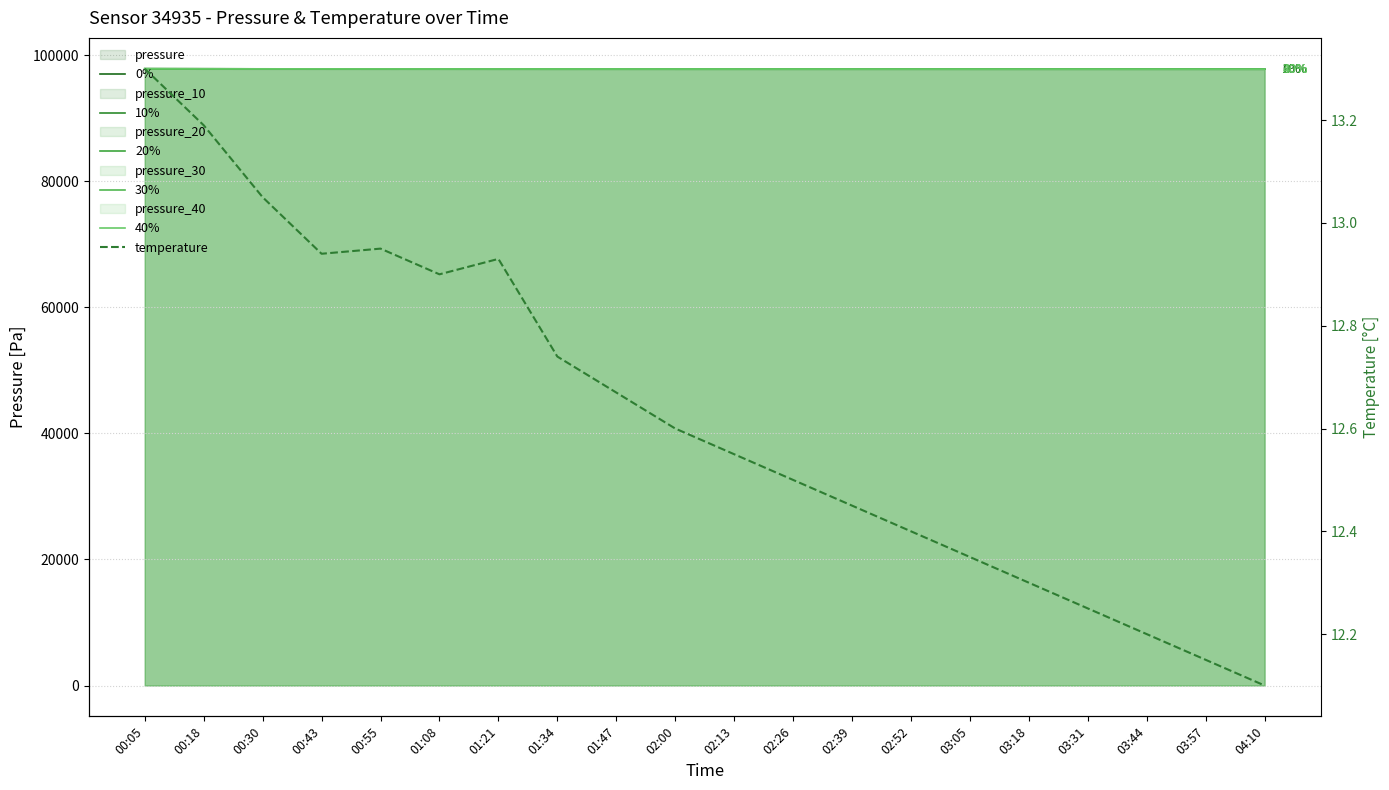

What is the approximate value of 20% at 03:18?

97805.9